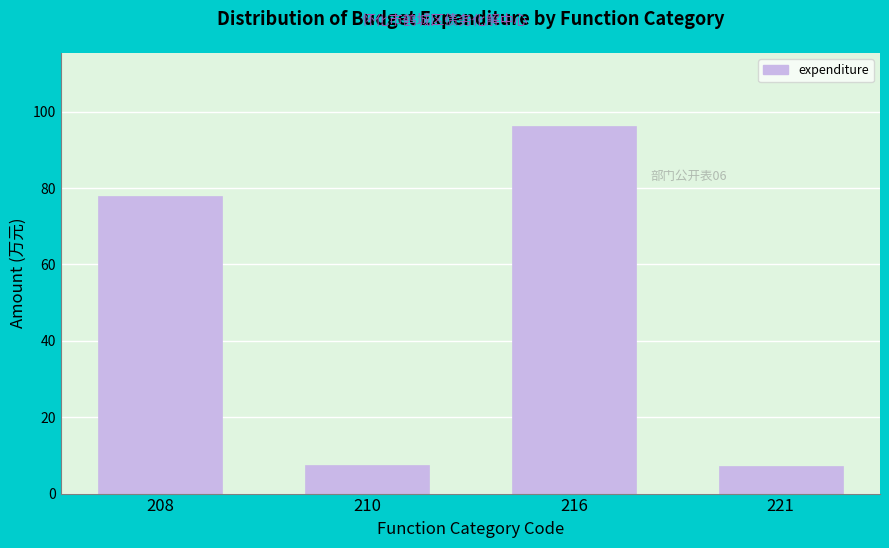

Which has a higher value, 208 or 210?

208